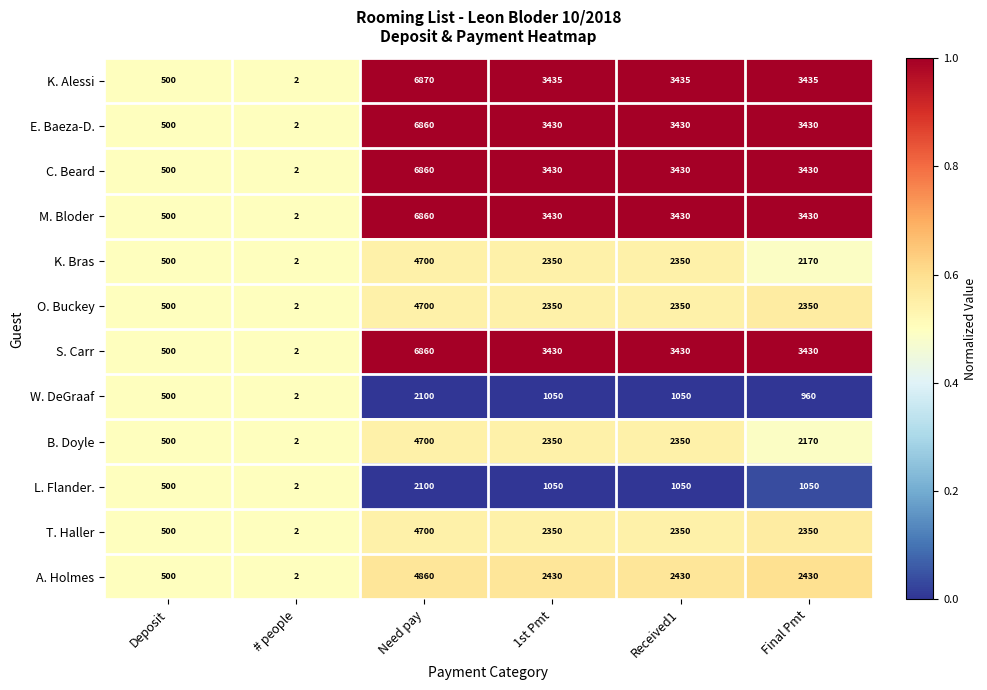

Which series has the largest range (max minus min)?

K. Alessi